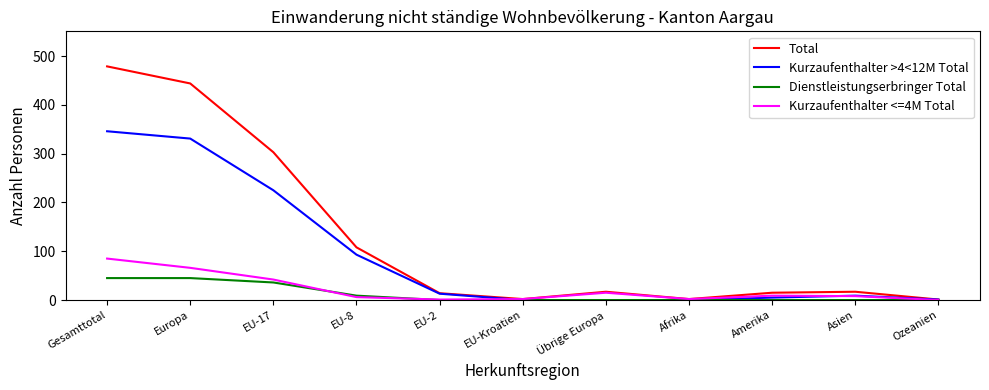

What is the highest value of the Total series?

479